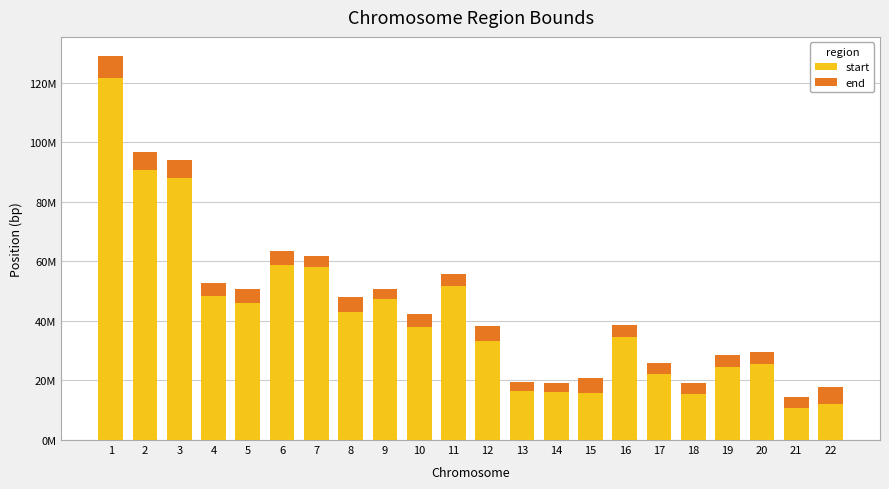

Which category has the lowest value in the start series?

21